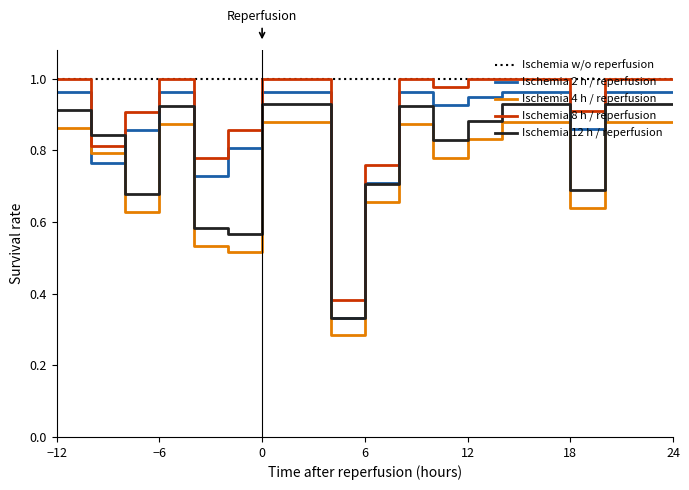

Which series ends up on top after the final intersection of Ischemia 2 h / reperfusion and Ischemia 4 h / reperfusion?

Ischemia 2 h / reperfusion